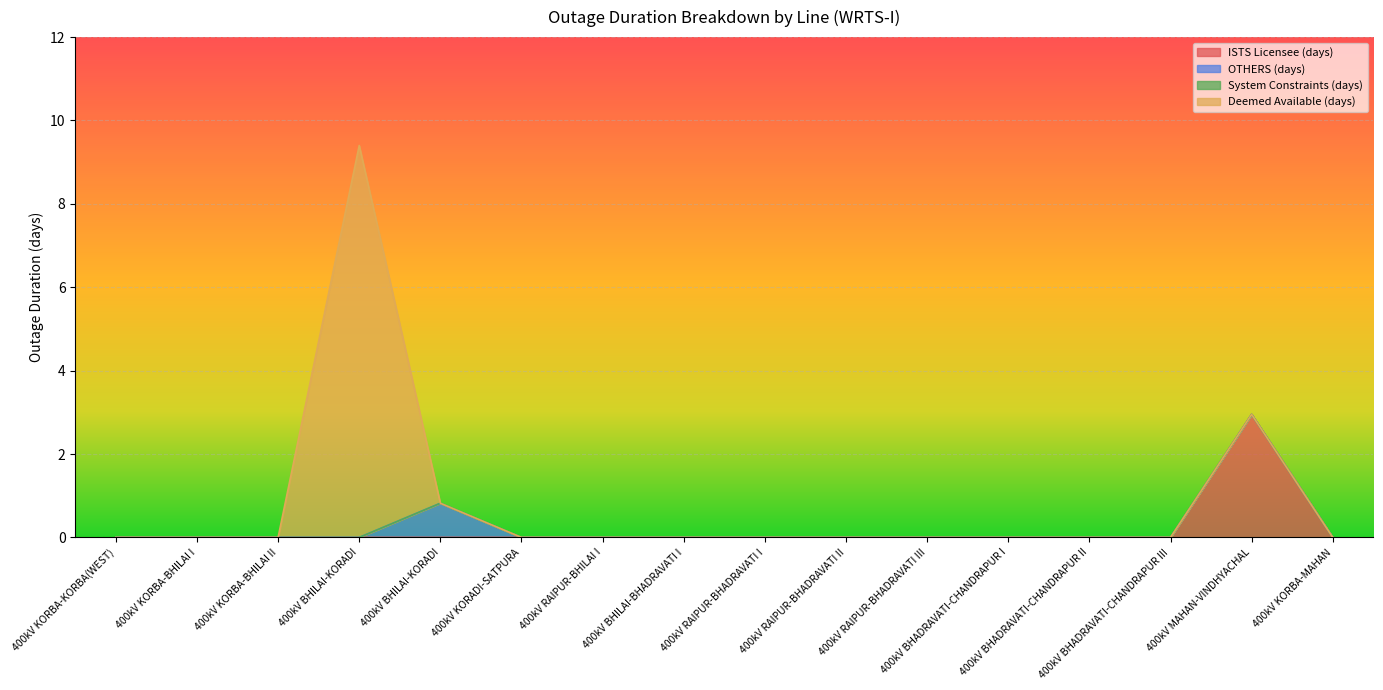

True or false: ISTS Licensee (days) and Deemed Available (days) intersect in this chart.

False